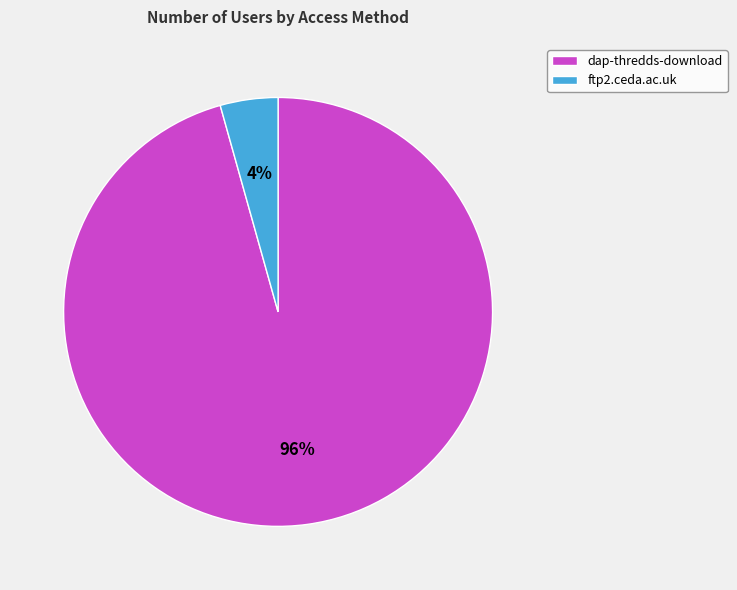

To the nearest percent, what is the average slice percentage?

50%